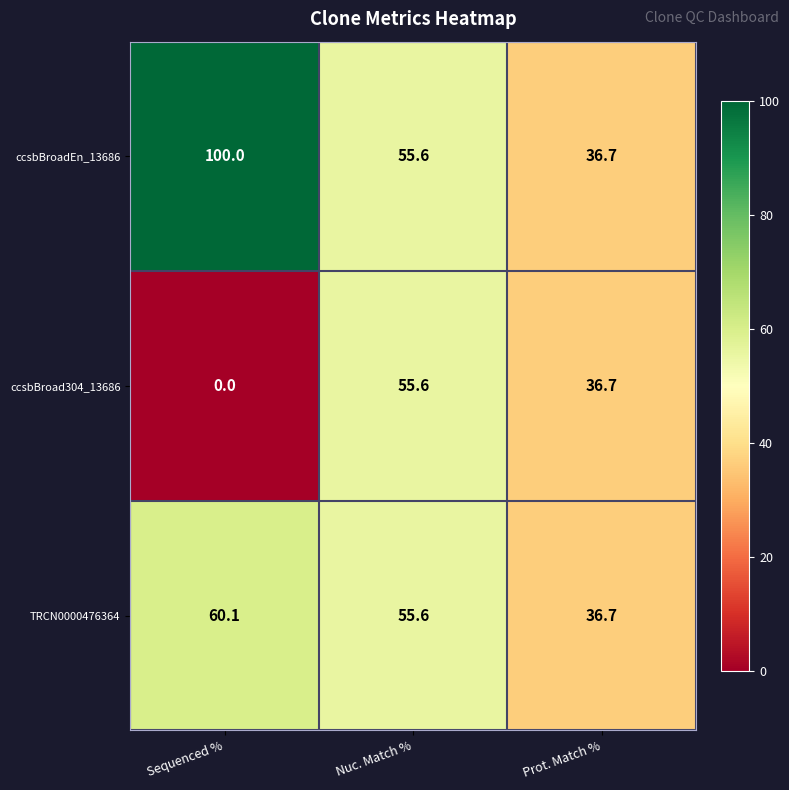

At which label does TRCN0000476364 first exceed 55?

Sequenced %